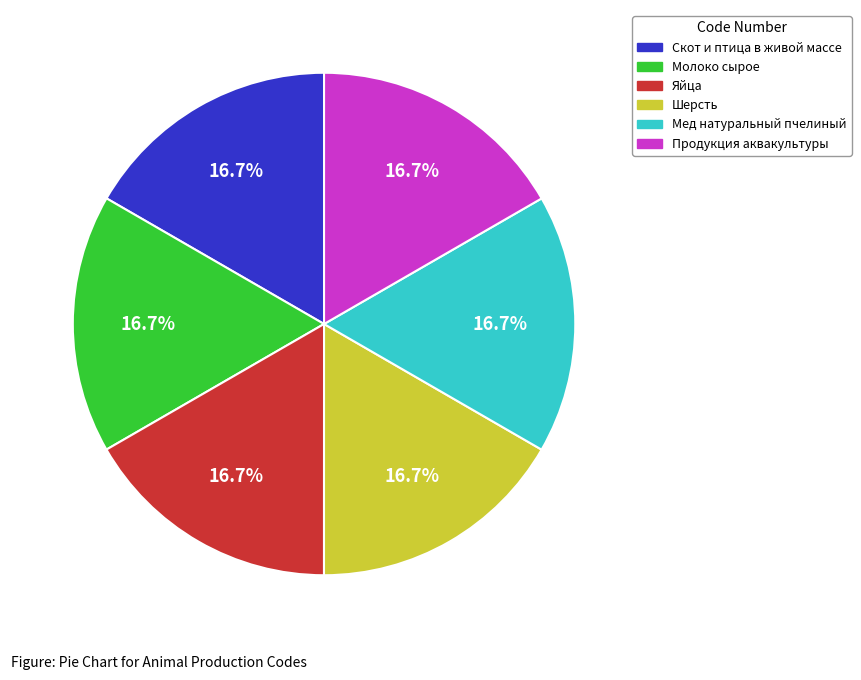

Combined, do Продукция аквакультуры and Яйца account for over 50%?

No